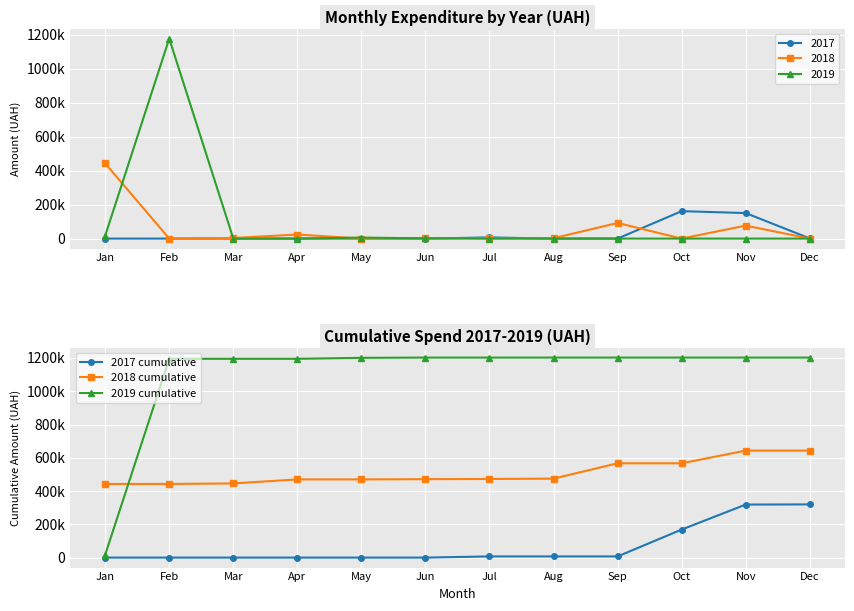

At which category is the sum across all series the highest?

Dec